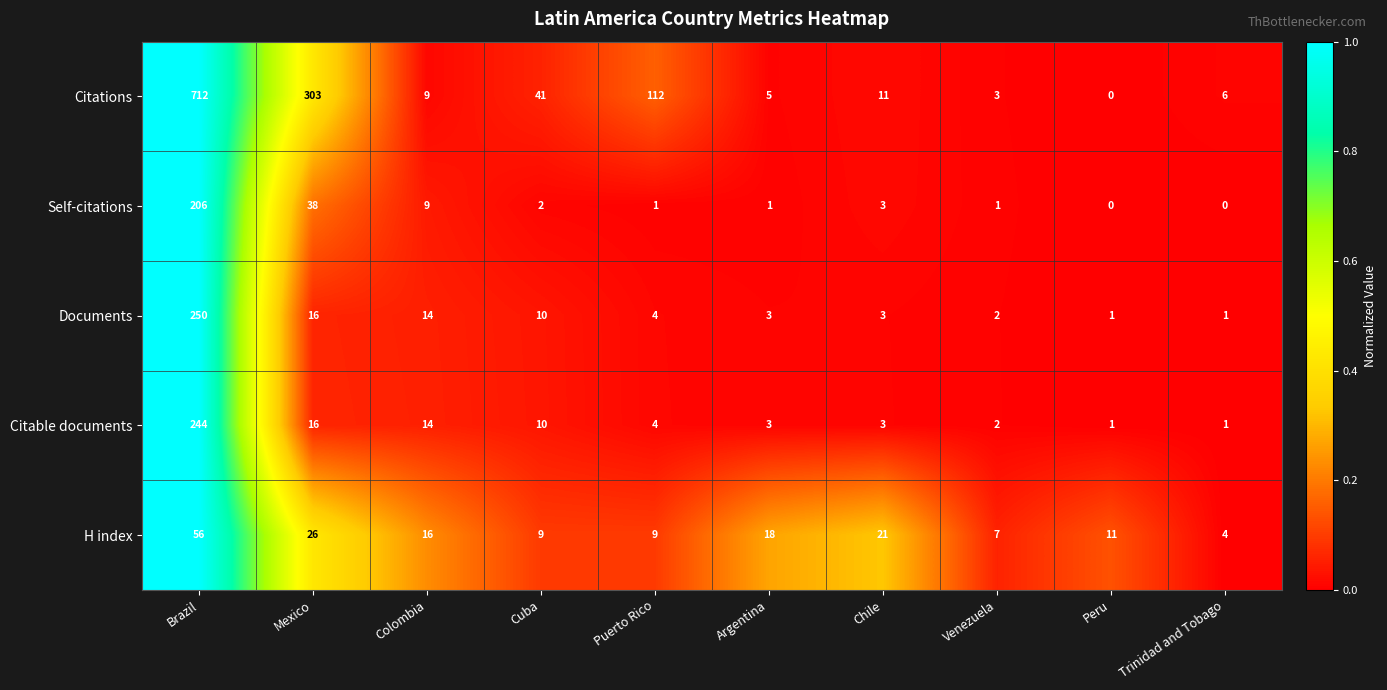

What is the maximum value shown in the chart?

712